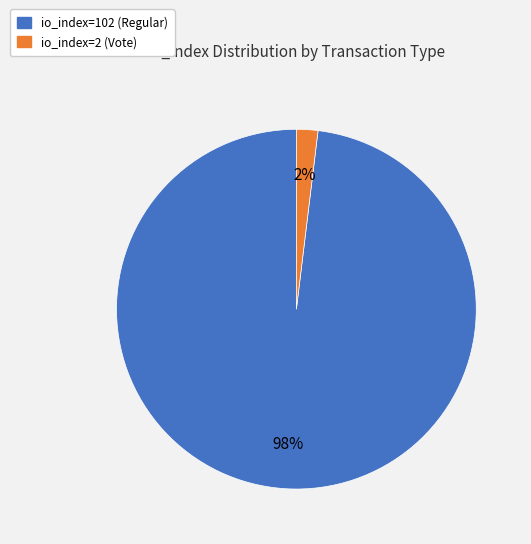

To the nearest percent, what is the difference between the largest and smallest slice percentages?

96%